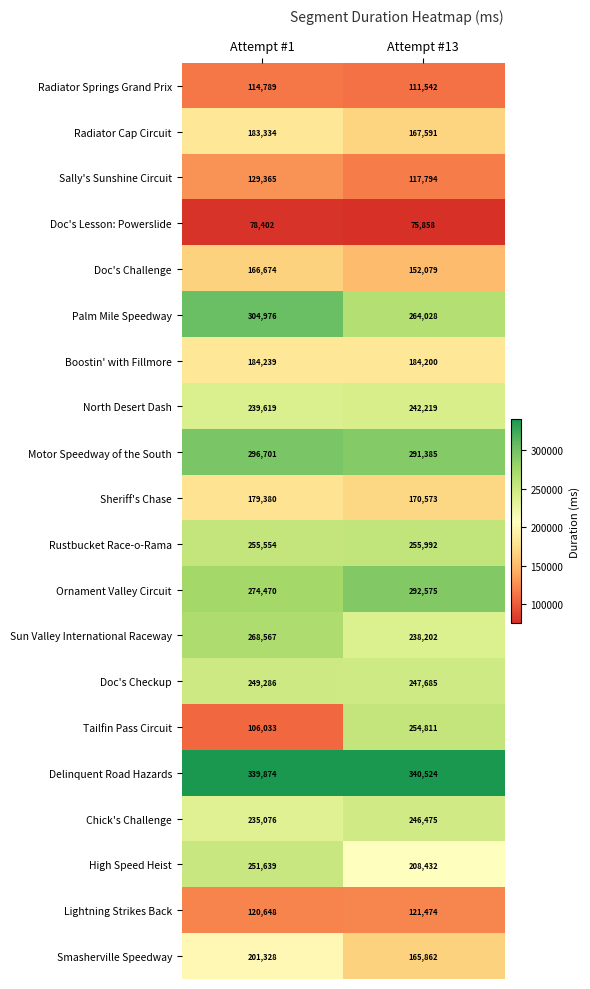

True or false: Palm Mile Speedway has a value of 418284 at Attempt #1.

False